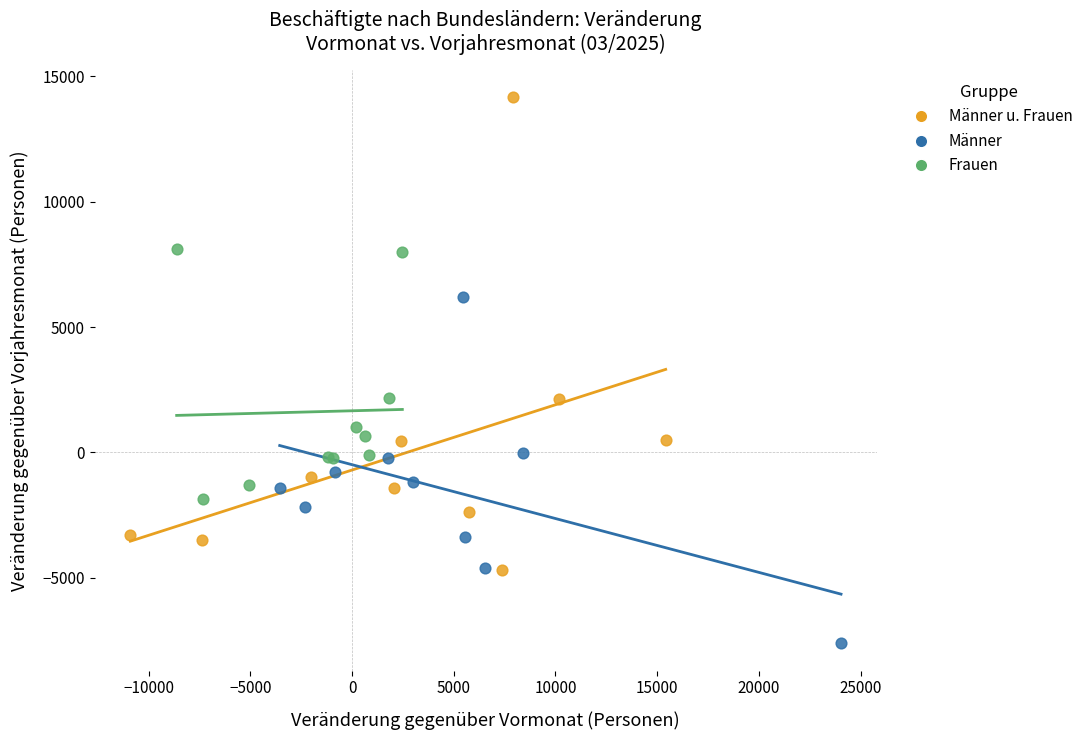

Which series reaches the maximum Y coordinate?

Männer u. Frauen